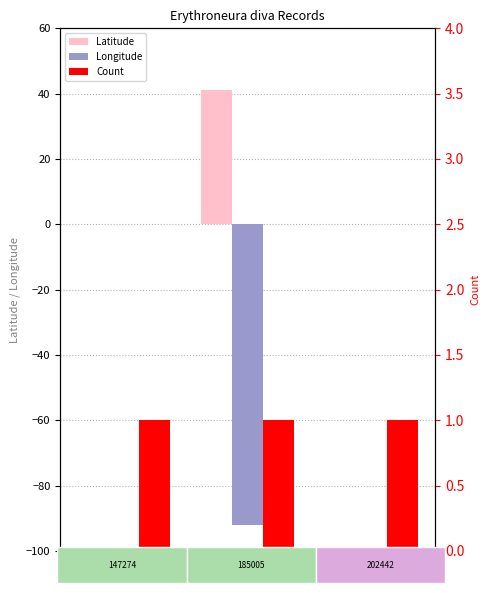

At how many categories does at least one series exceed -53?

3